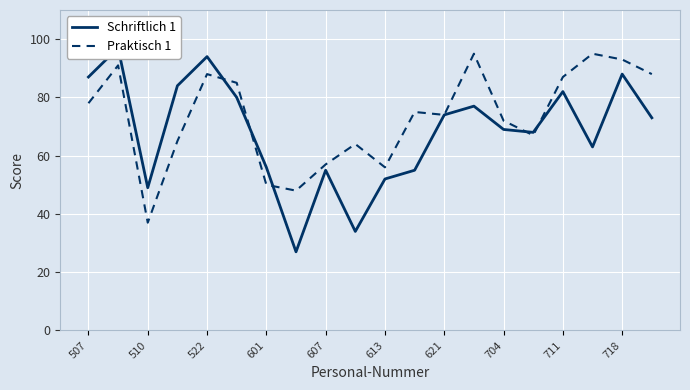

What is the maximum value for Praktisch 1?

95